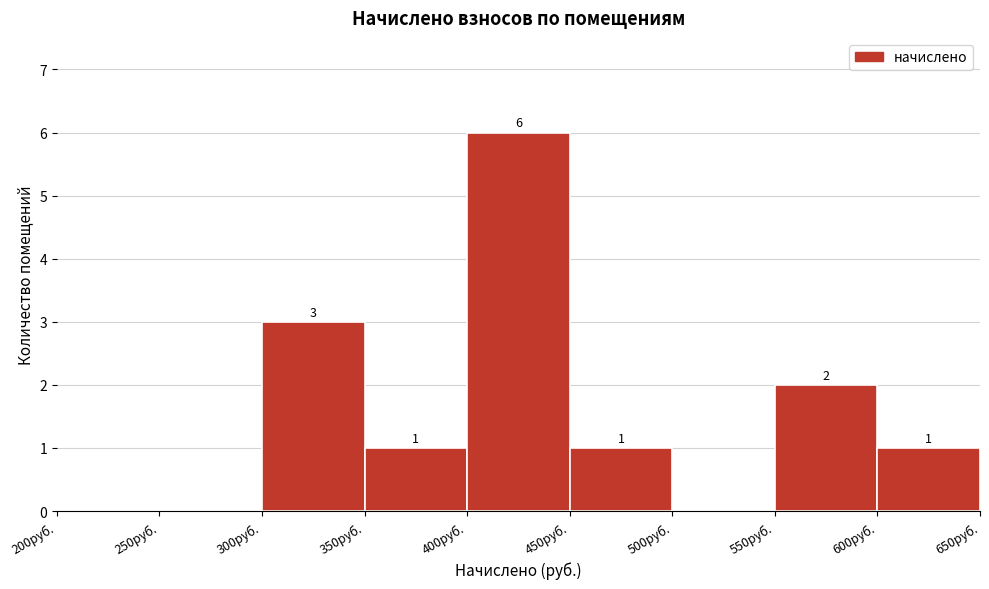

Over which range of the x-axis is the bar tallest?

400 to 450